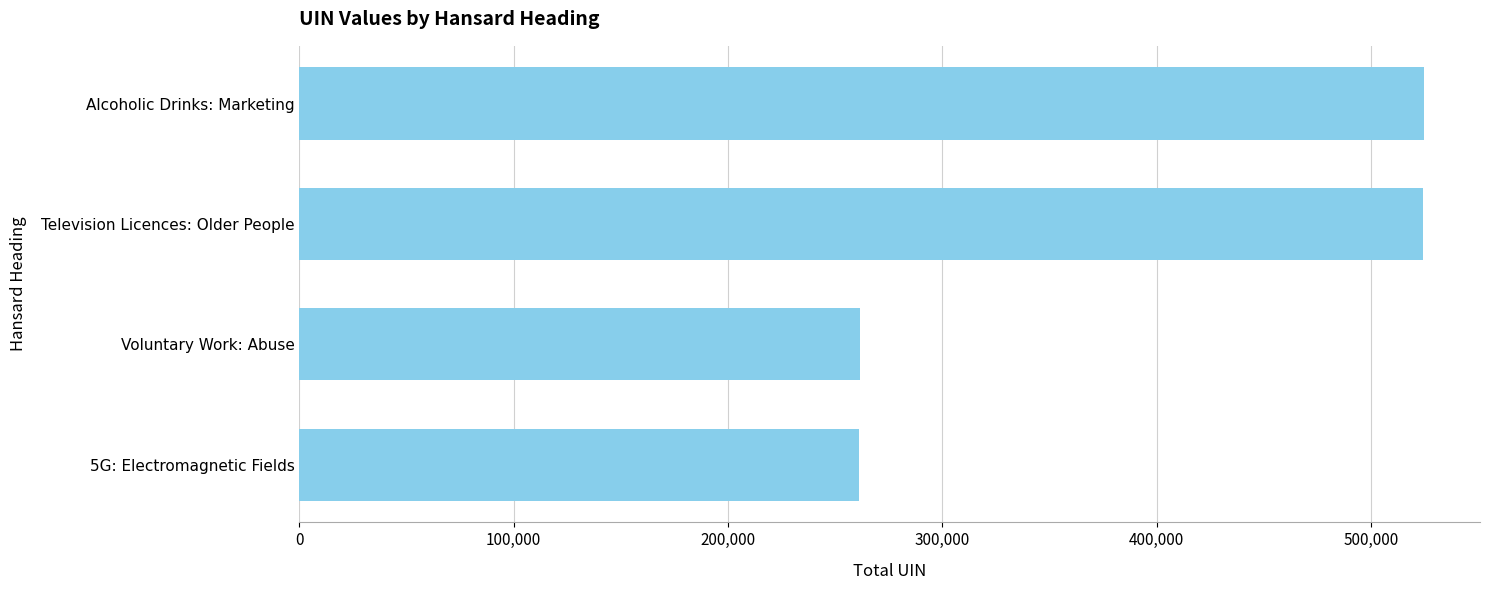

What is the ratio of the value at Alcoholic Drinks: Marketing to the value at 5G: Electromagnetic Fields?

2.0